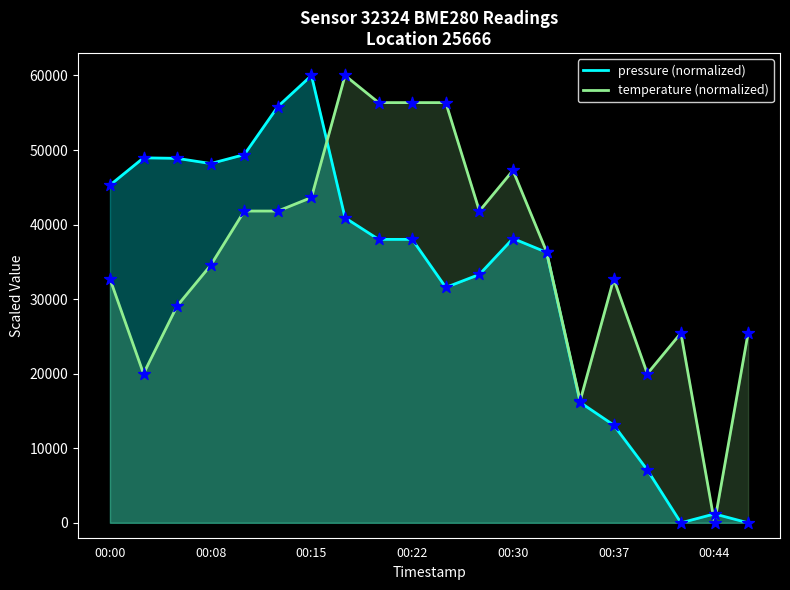

What is the total value across all series at 00:00?

78022.8